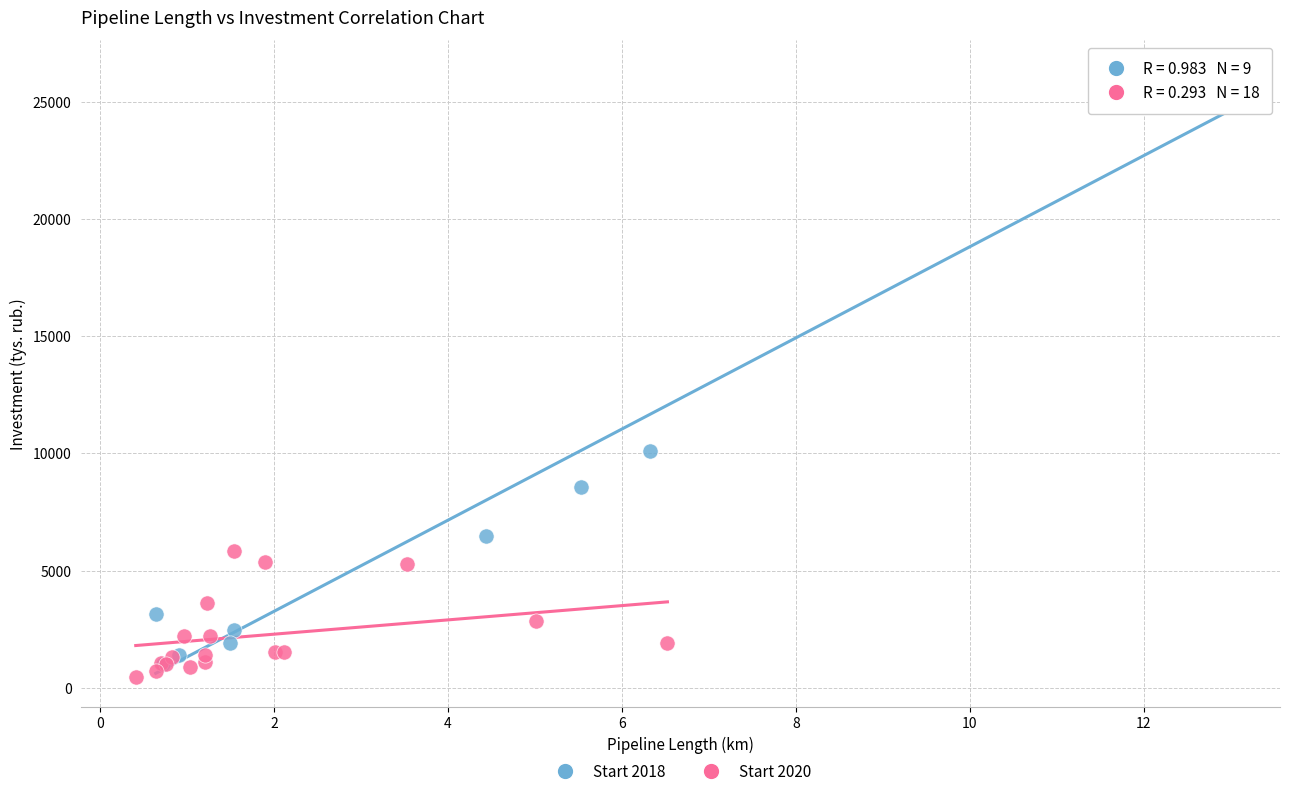

What are all the series names shown in the legend?

Start 2018, Start 2020